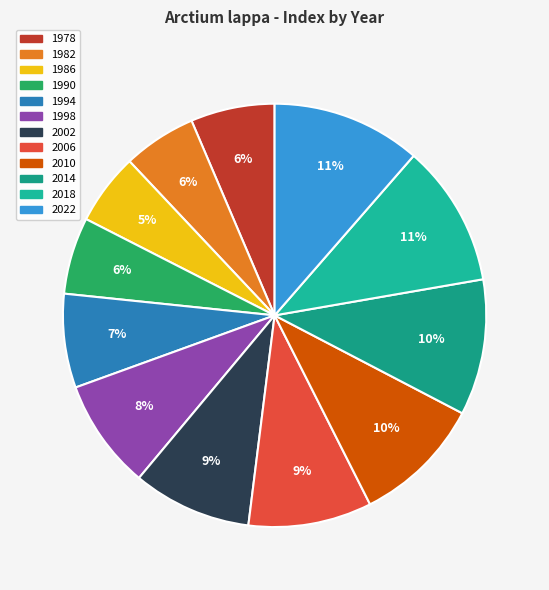

Does 2002 account for over 50% of the chart?

No